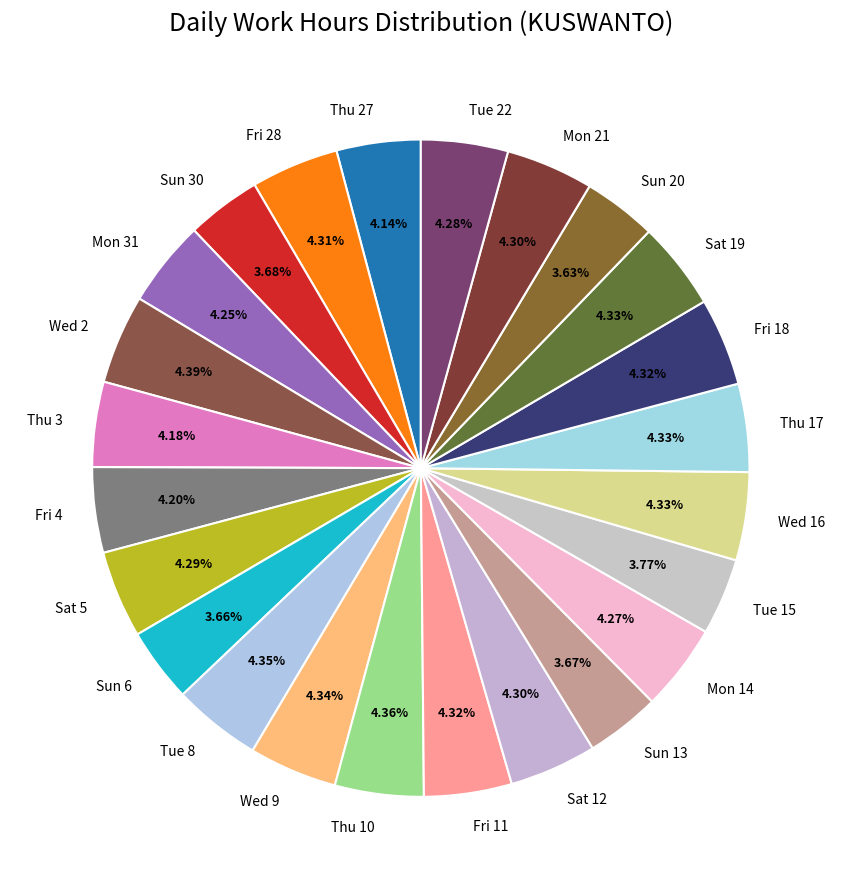

To the nearest percent, what percentage of the pie is Tue 22?

4%